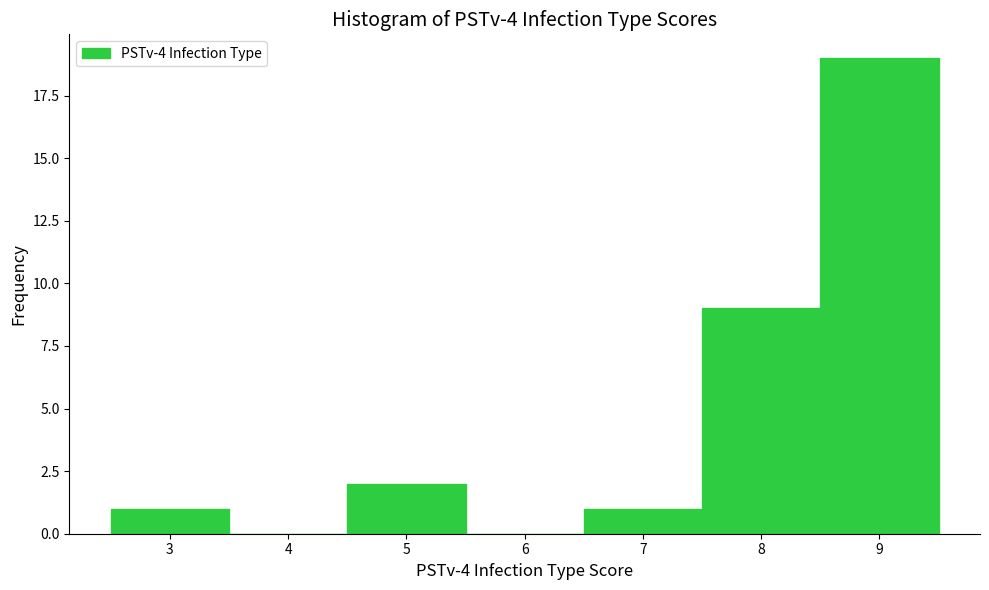

Reading left to right, list every bar in this chart as the range it spans on the x-axis followed by its height. The values are not printed on the chart, so give them approximately, as read against the axis.

2.5 to 3.5: 1
3.5 to 4.5: 0
4.5 to 5.5: 2
5.5 to 6.5: 0
6.5 to 7.5: 1
7.5 to 8.5: 9
8.5 to 9.5: 19